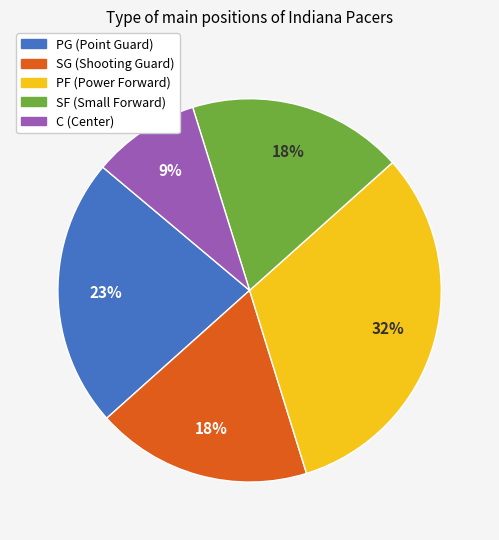

Which category has the biggest portion of the pie?

PF